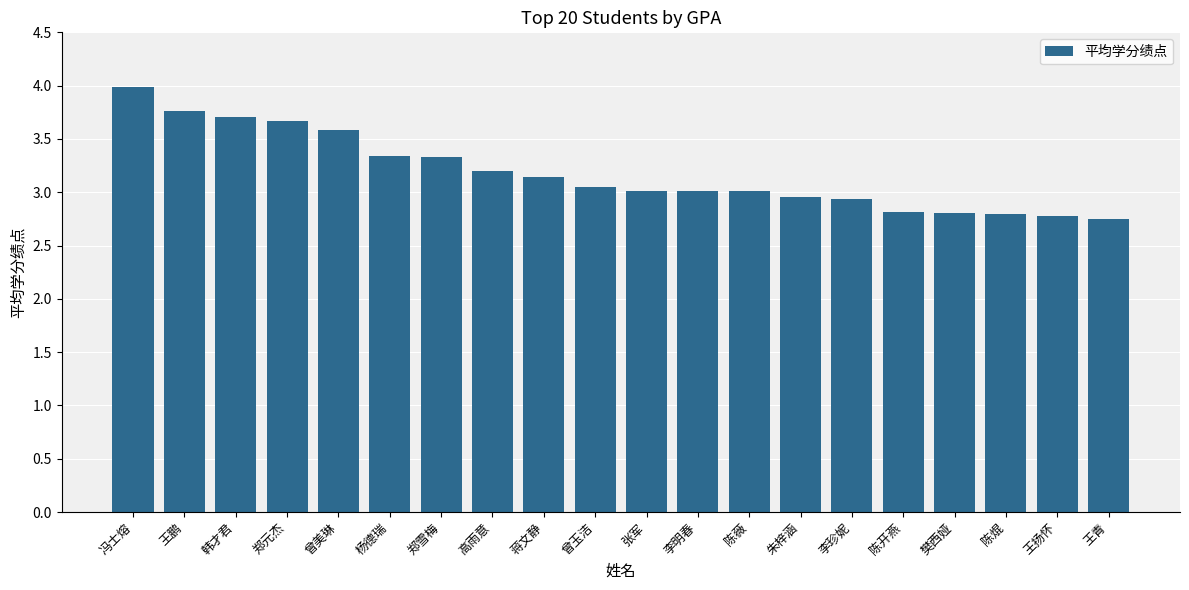

Are the bars horizontal?

No